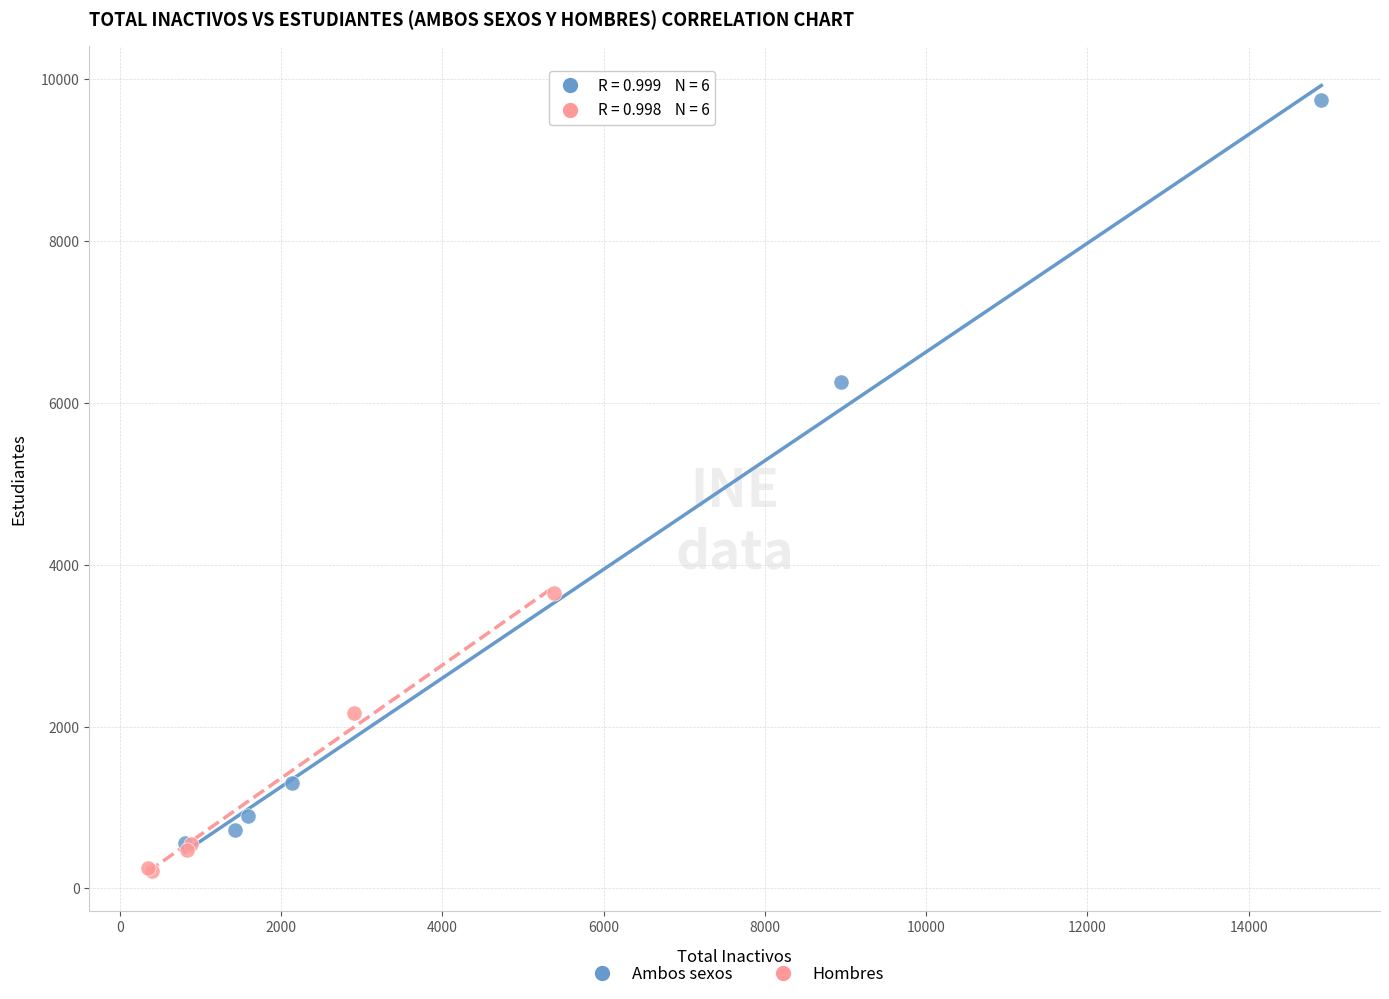

Which series has the widest spread of Y values?

Ambos sexos